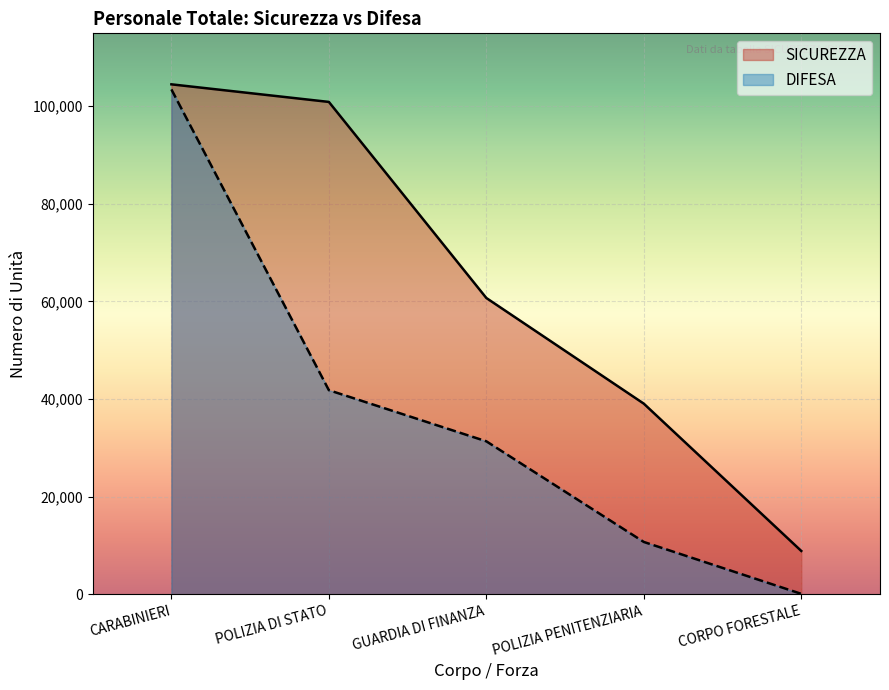

How many data points does each series have?

5